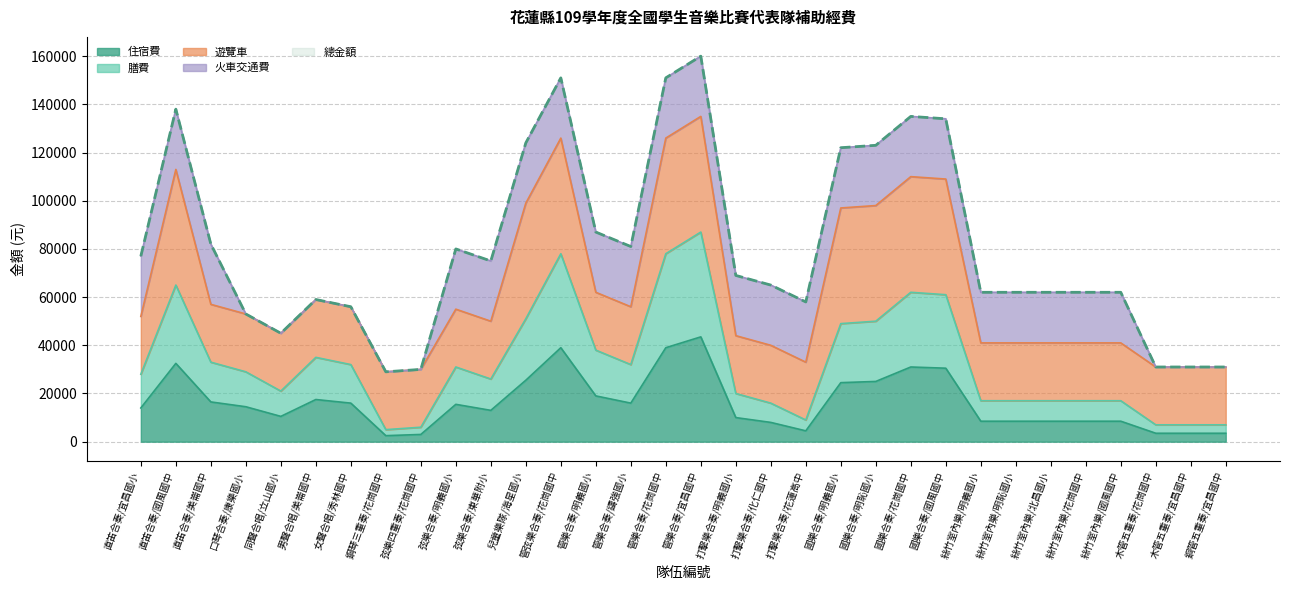

Does the chart display data point markers on the line(s)?

No